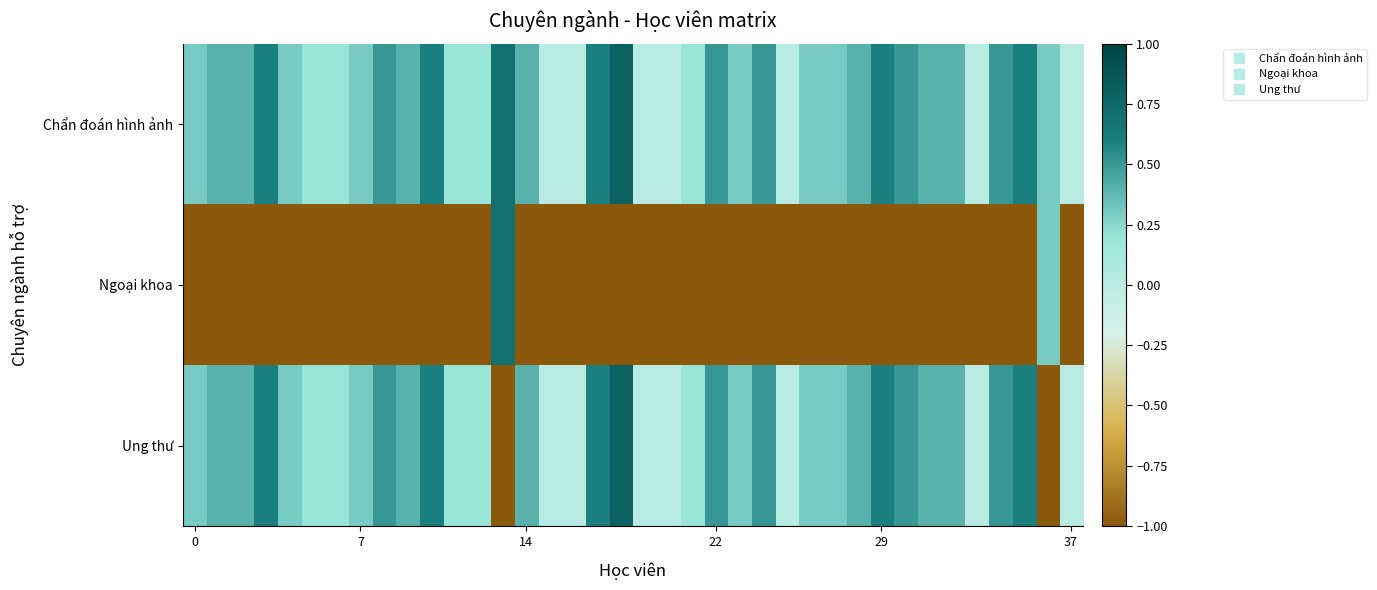

How many data points does each series have?

38